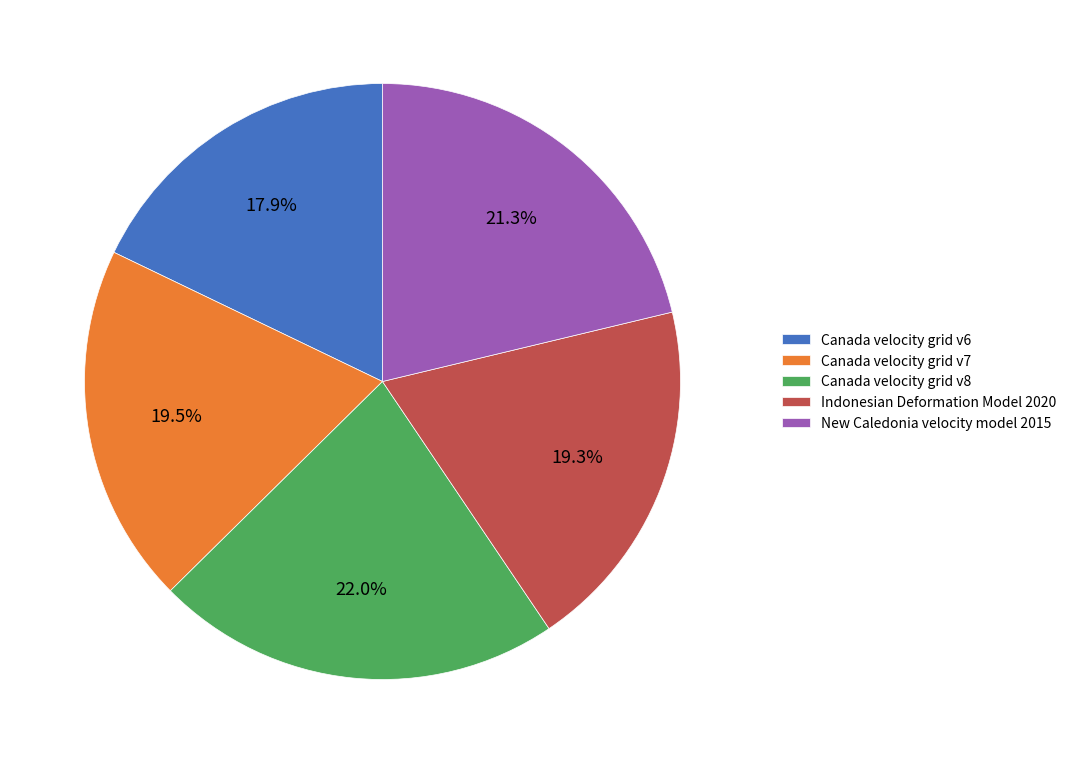

The Canada velocity grid v6 slice represents 18% of the pie. True or false?

True